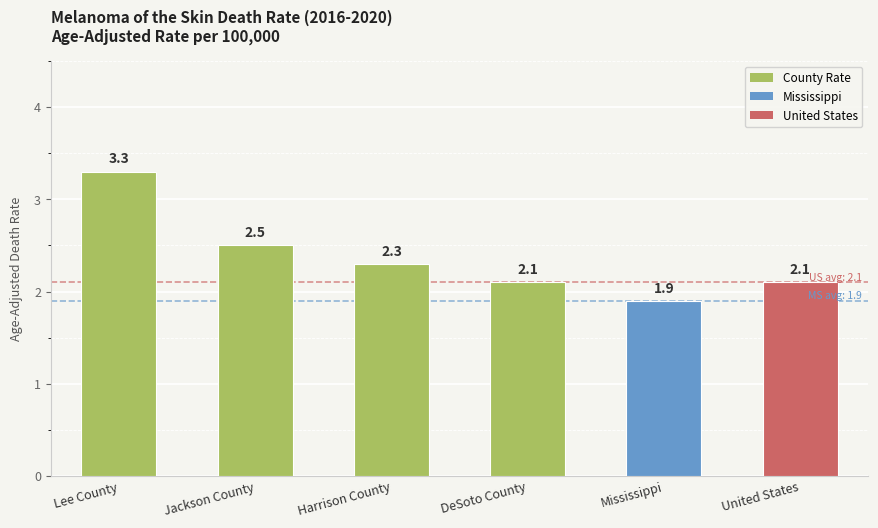

What is the label of the 6th bar from the right?

Lee County